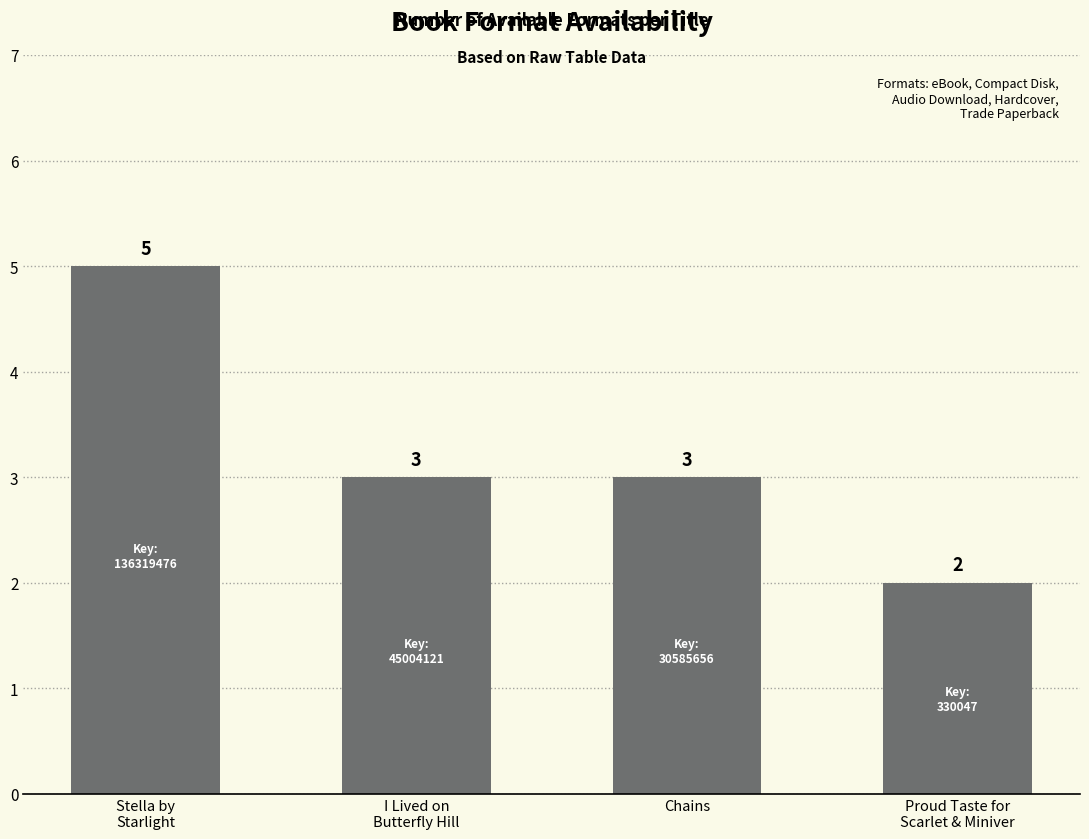

What is the smallest value displayed?

2